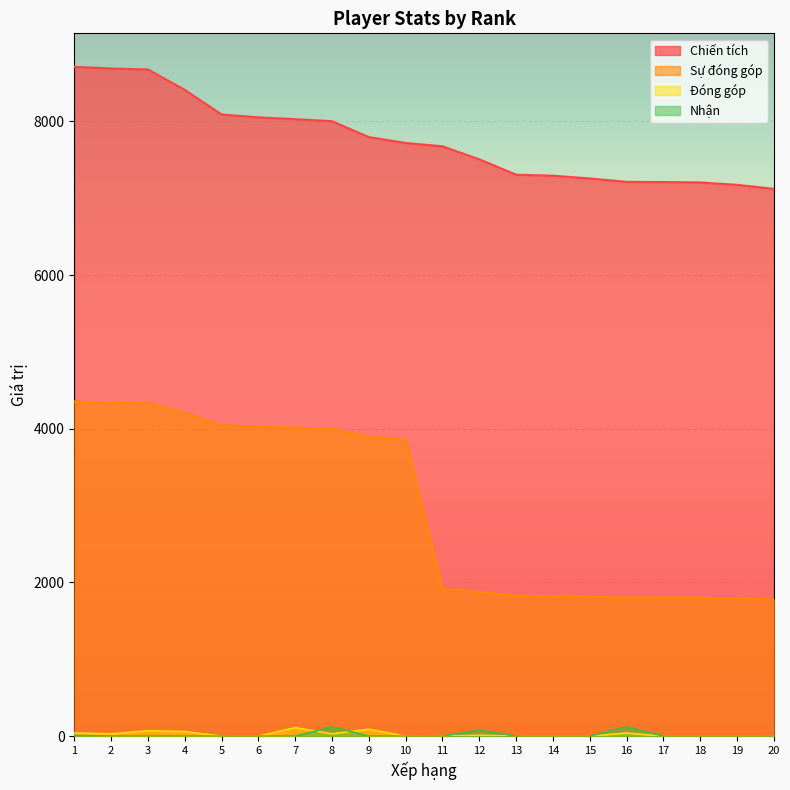

Which category has the lowest value in the Đóng góp series?

5